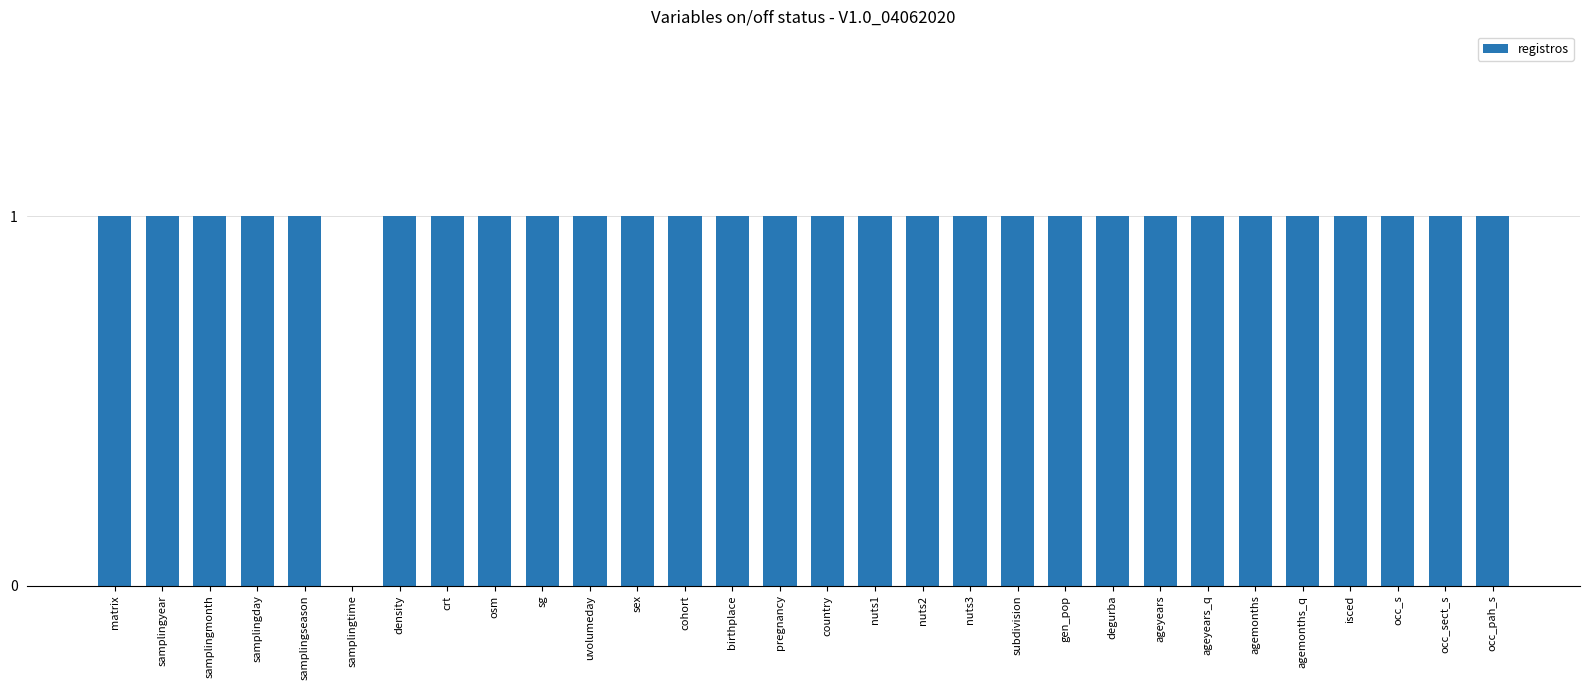

Reading left to right, extract all data points from this chart.

matrix=1	samplingyear=1	samplingmonth=1	samplingday=1	samplingseason=1	samplingtime=0	density=1	crt=1	osm=1	sg=1	uvolumeday=1	sex=1	cohort=1	birthplace=1	pregnancy=1	country=1	nuts1=1	nuts2=1	nuts3=1	subdivision=1	gen_pop=1	degurba=1	ageyears=1	ageyears_q=1	agemonths=1	agemonths_q=1	isced=1	occ_s=1	occ_sect_s=1	occ_pah_s=1